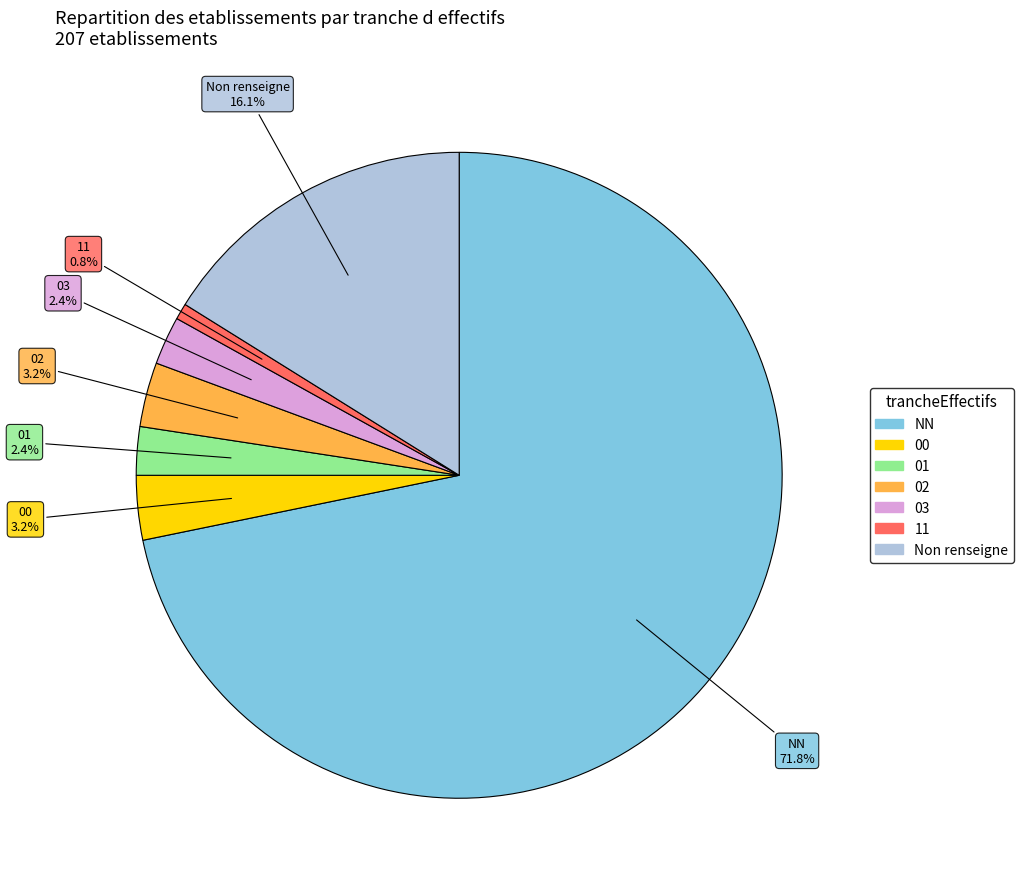

Is there a majority slice in this chart?

Yes